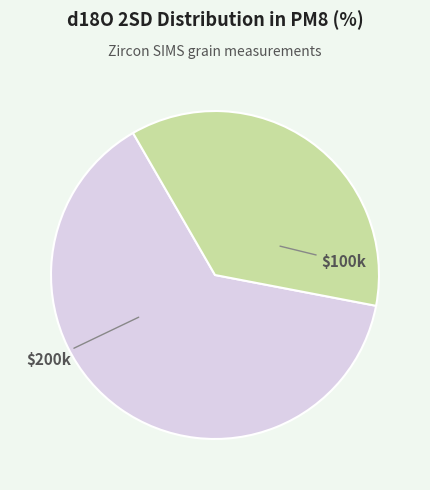

Is there any slice that represents more than half of the pie?

Yes